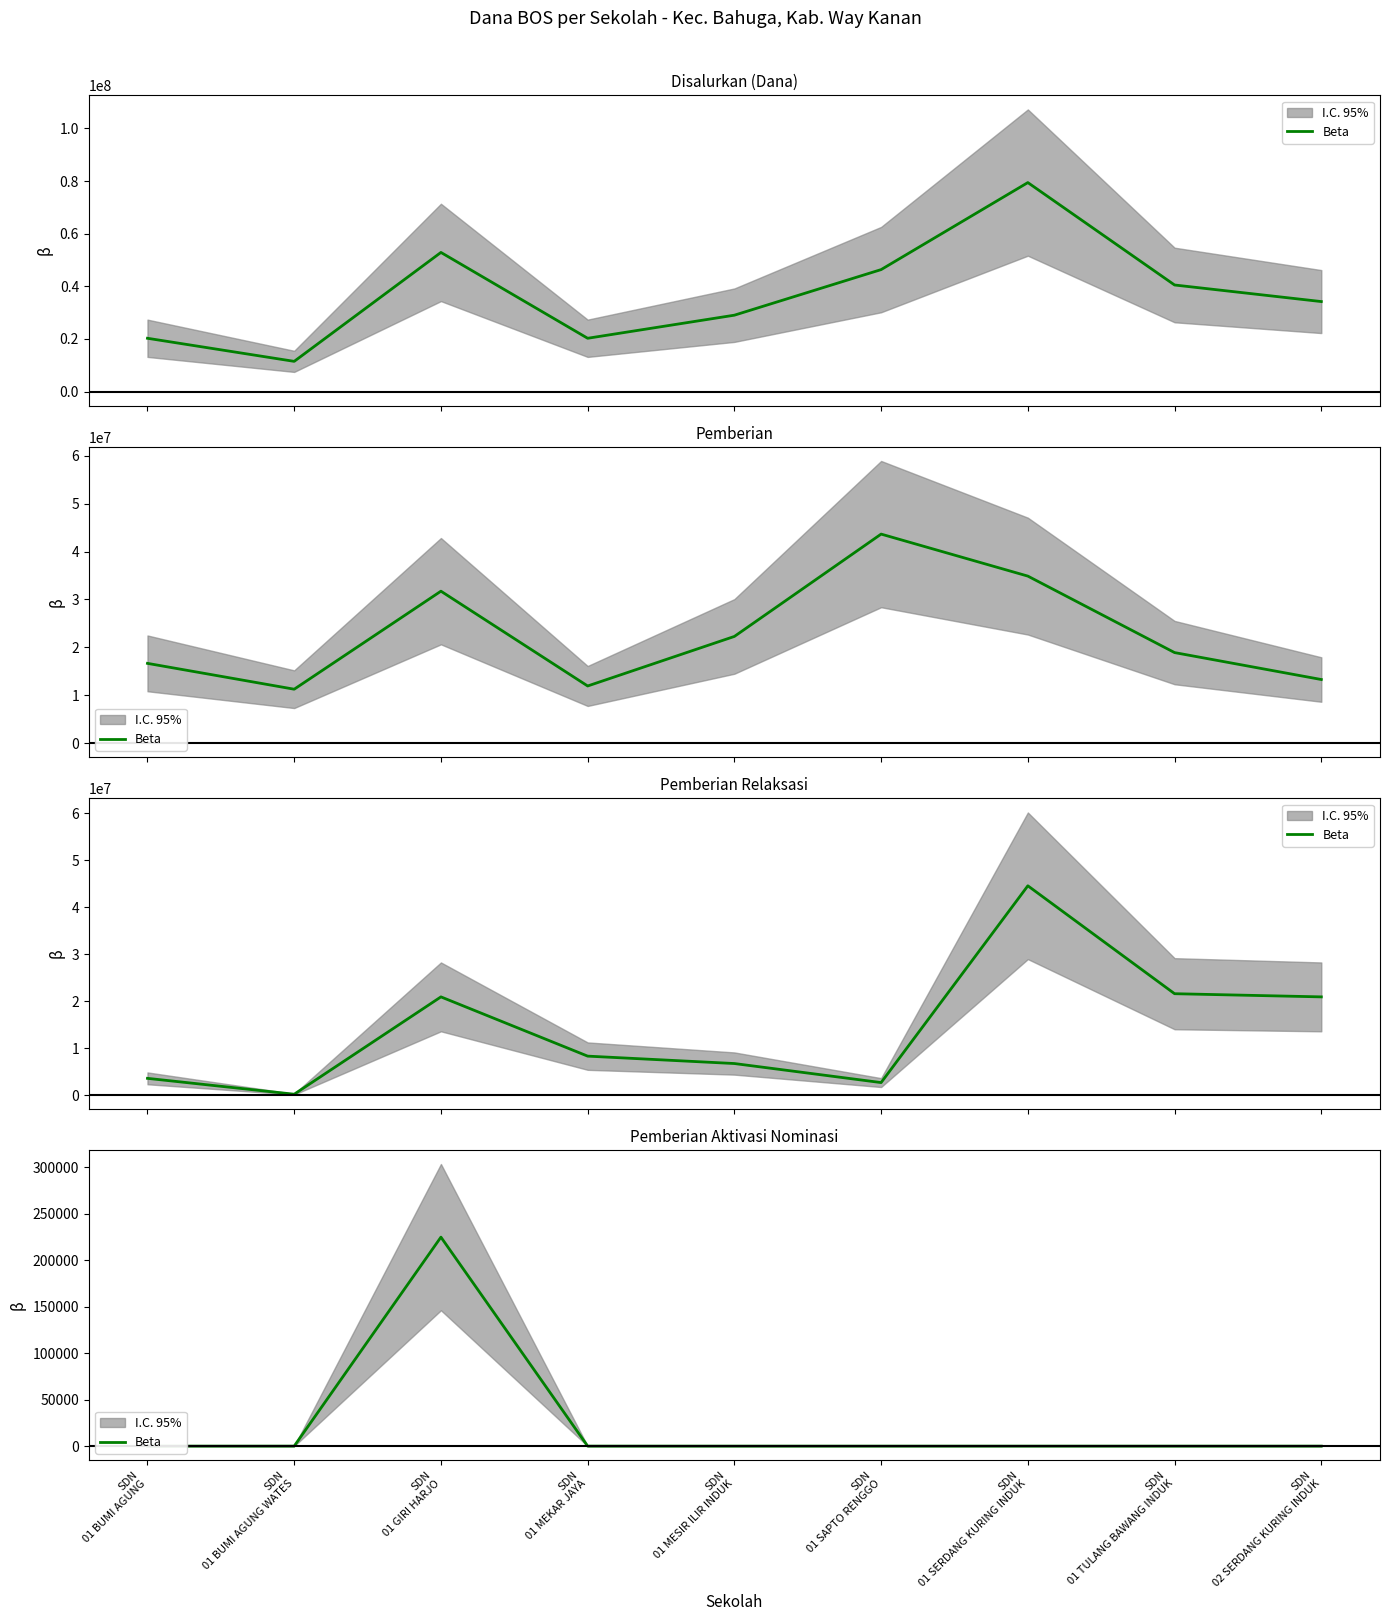

How many lines are shown in the chart?

1